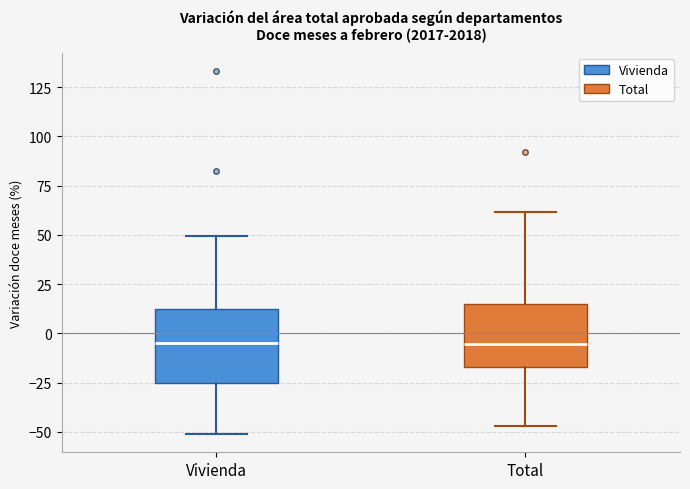

Reading left to right, read every box against the y-axis: the position of its median line, the range the box covers, and the ends of its whiskers. The values are not printed on the chart, so give them approximately, as read against the axis.

Vivienda: median -5, box -25 to 15, whiskers -50 to 50
Total: median -5, box -15 to 15, whiskers -45 to 60